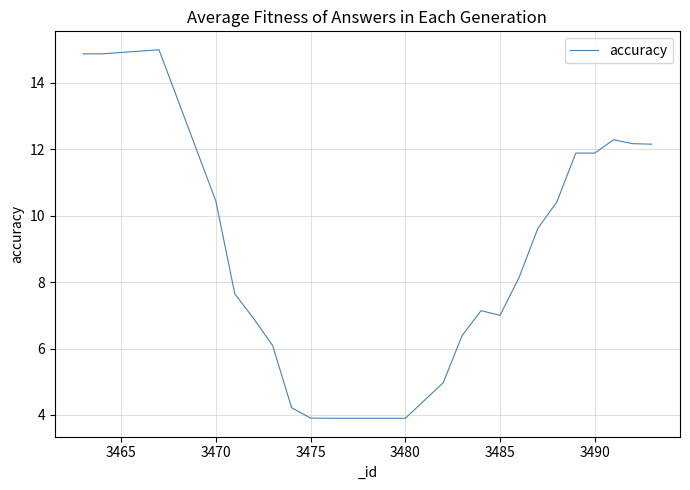

How many categories are shown in the chart?

26